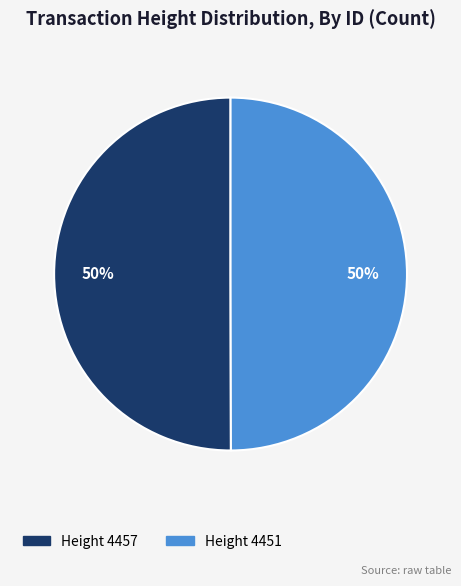

To the nearest percent, what is the average slice percentage?

50%